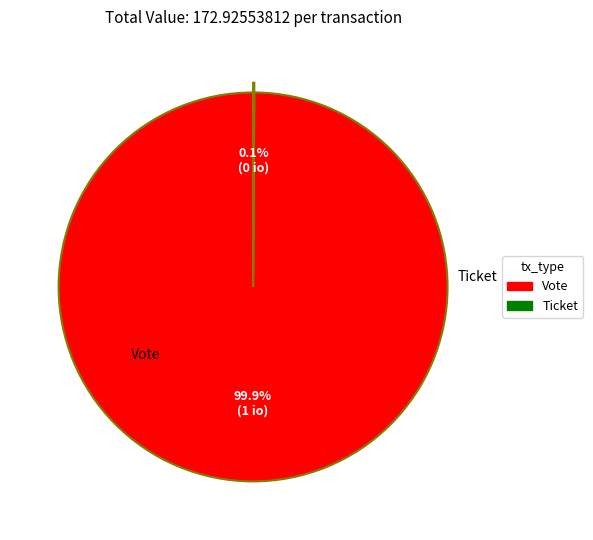

Which category has the biggest portion of the pie?

Vote